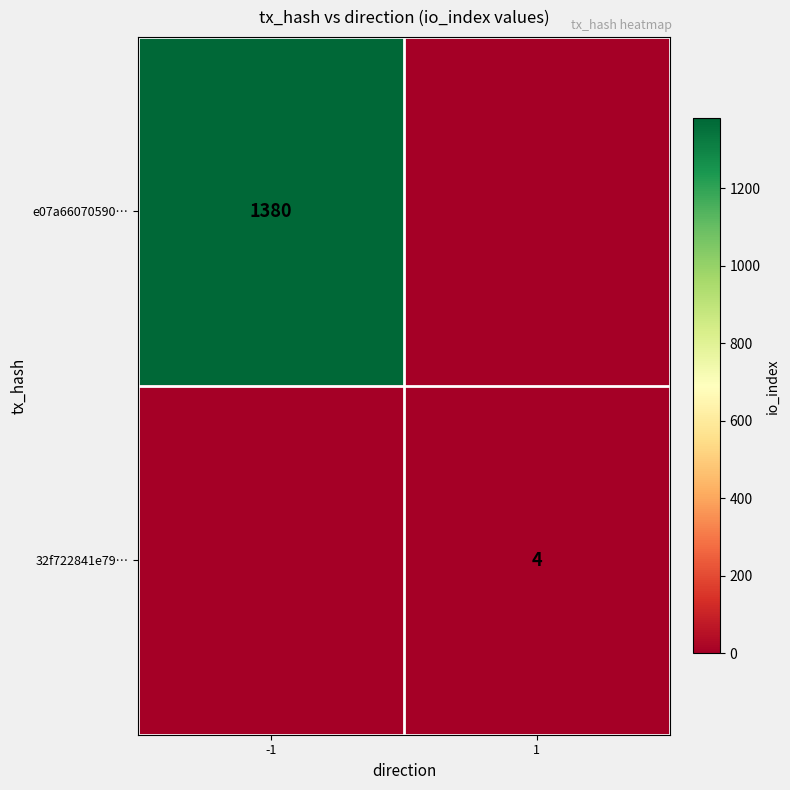

At how many categories does at least one series exceed 1217?

1